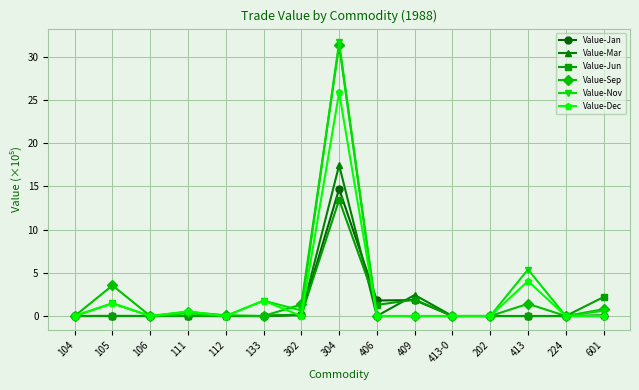

Which series changed the most between 105 and 304?

Value-Nov